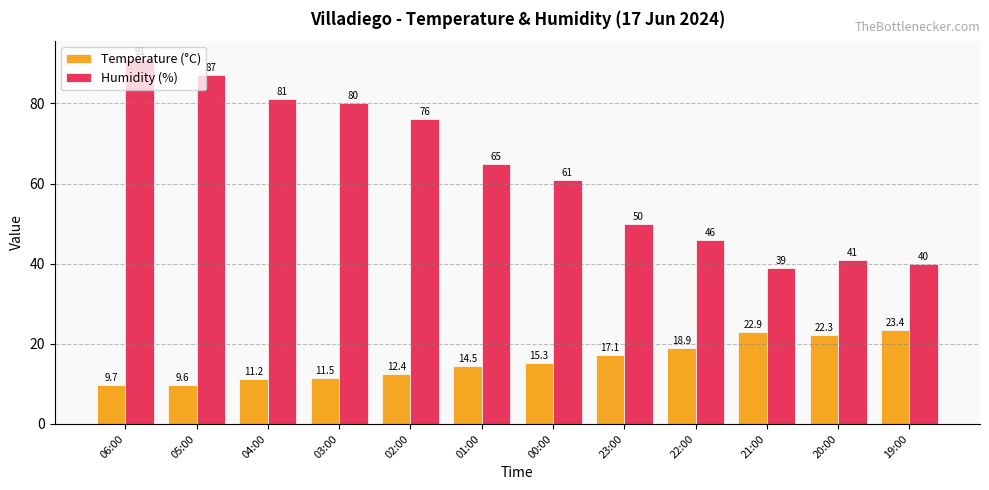

At how many categories does at least one series exceed 35?

12